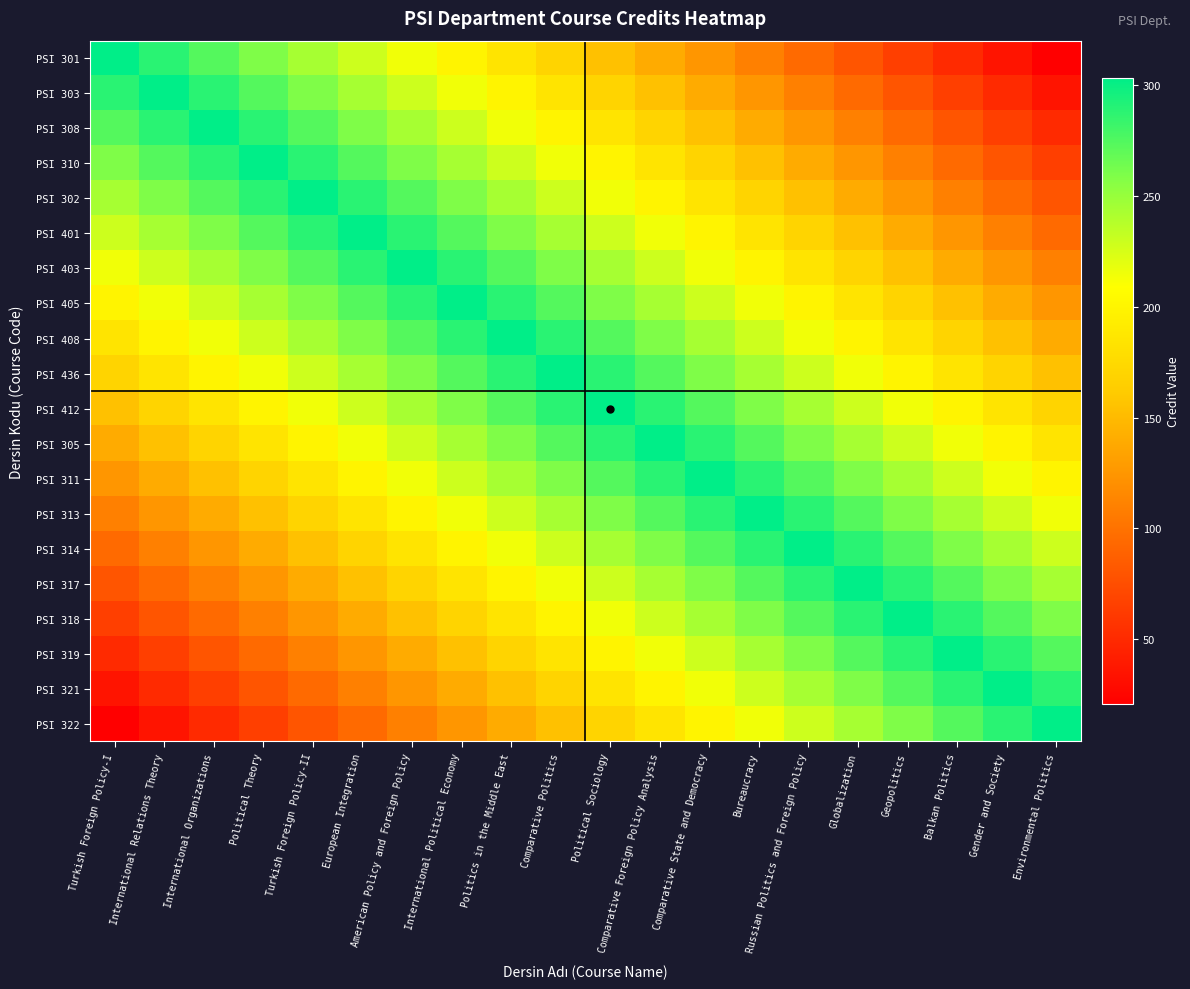

Between Politics in the Middle East and Russian Politics and Foreign Policy, which is larger?

Politics in the Middle East